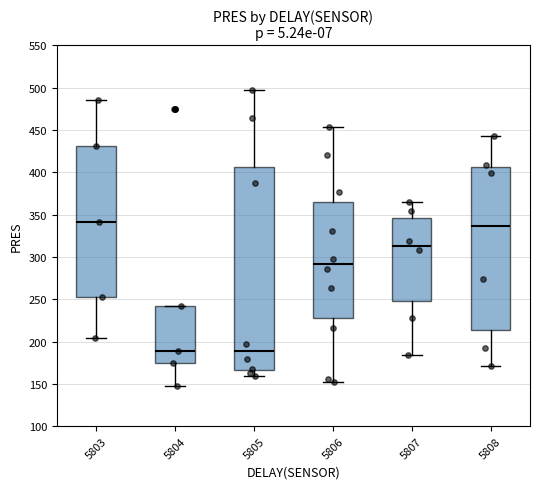

Comparing the boxes themselves (not the whiskers), which one is the tallest?

5805